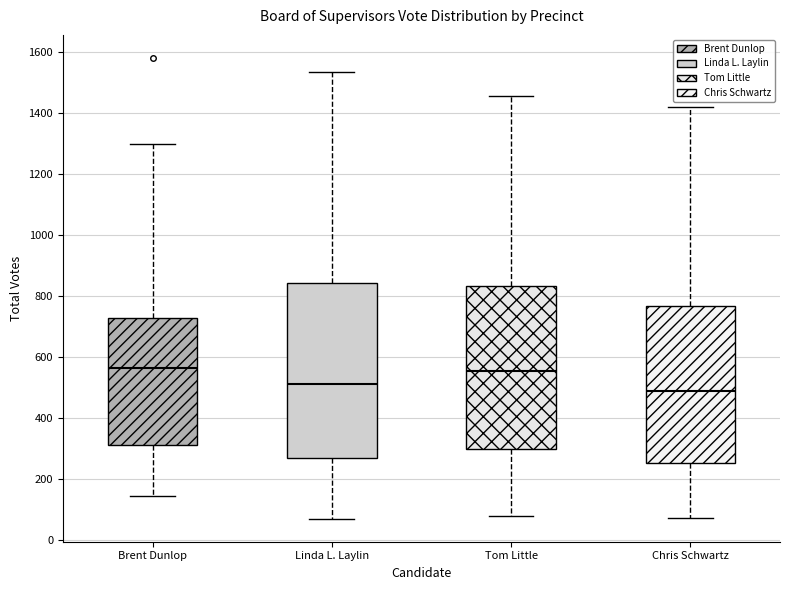

Where does the upper whisker of the box for Linda L. Laylin end on the y-axis? The values are not printed on the chart, so give them approximately, as read against the axis.

1540